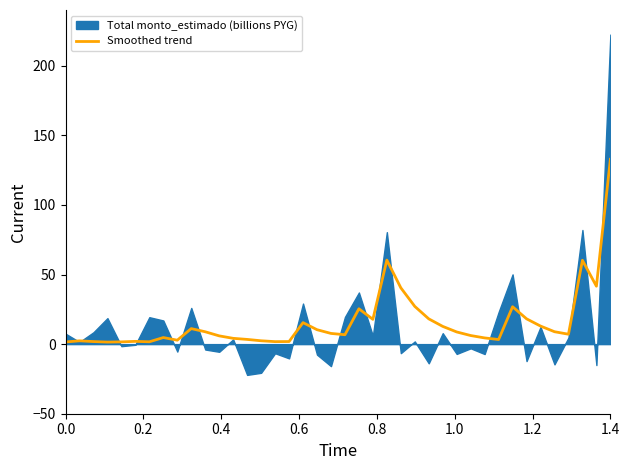

How many data points are above 7?

21